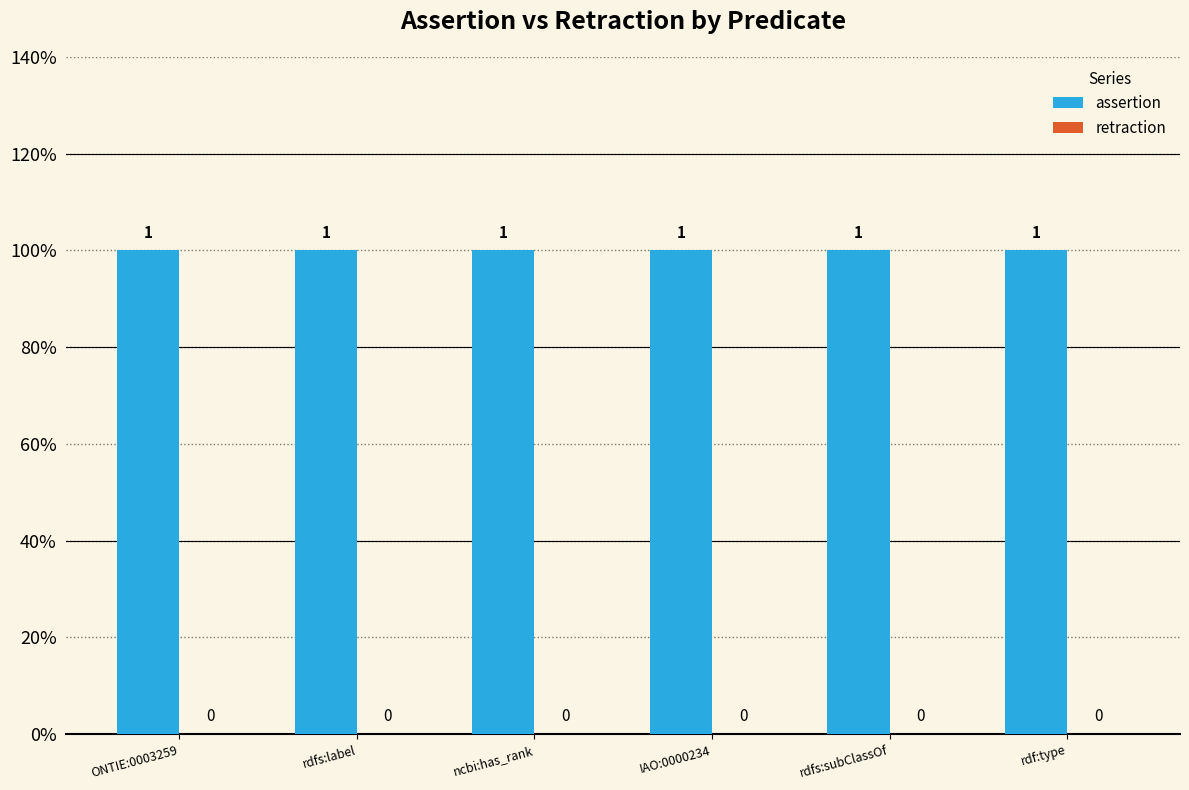

Rank the series at rdf:type from lowest to highest value.

retraction, assertion